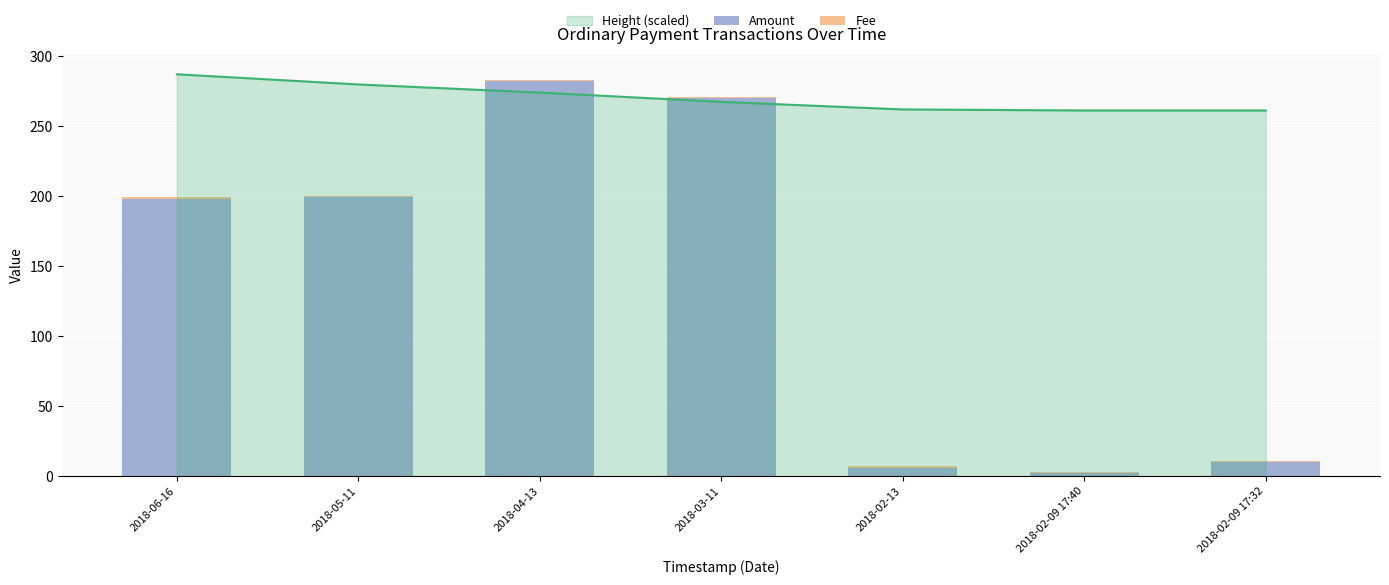

What is the sum of all Fee values?

7